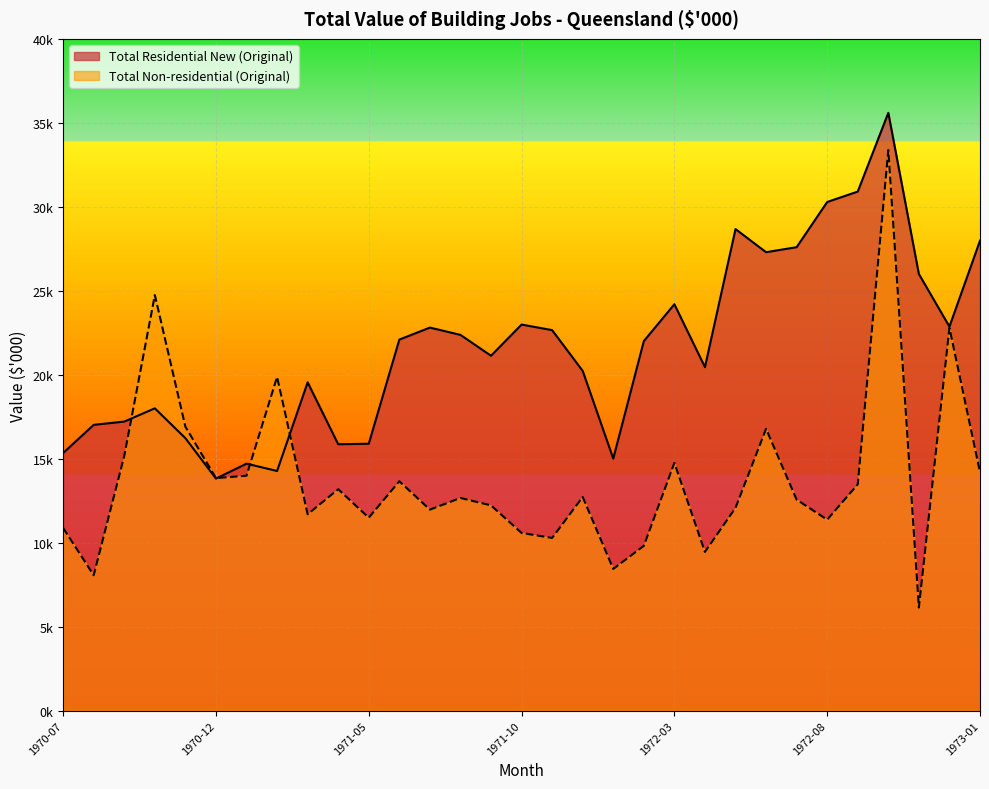

At which category does Total Residential New (Original) reach its first local valley?

1970-12